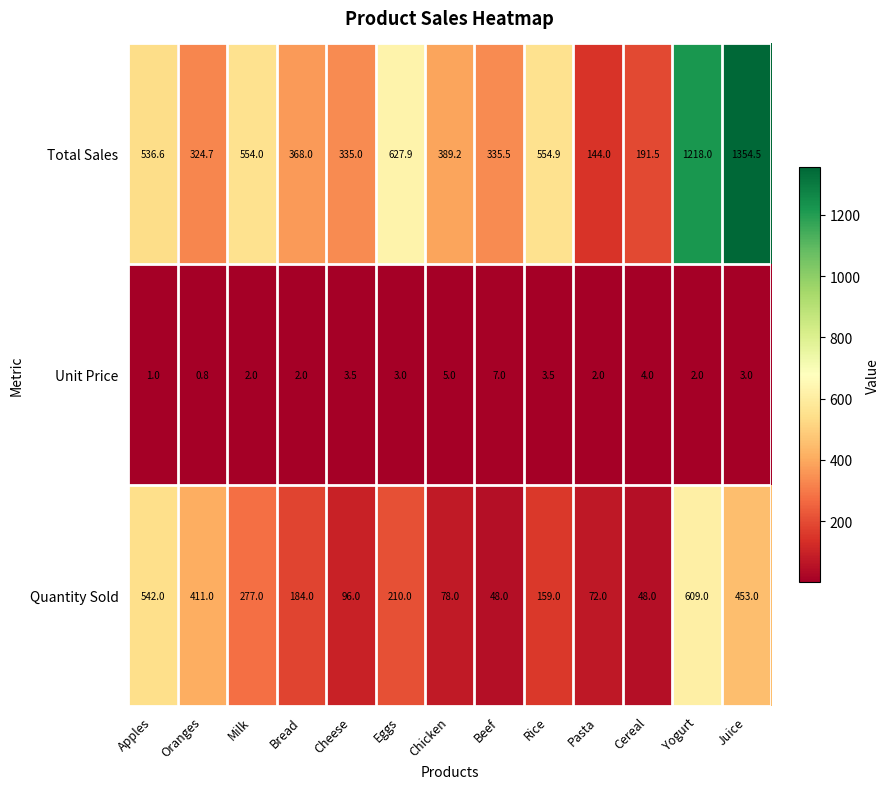

Count the number of data series in this chart.

3